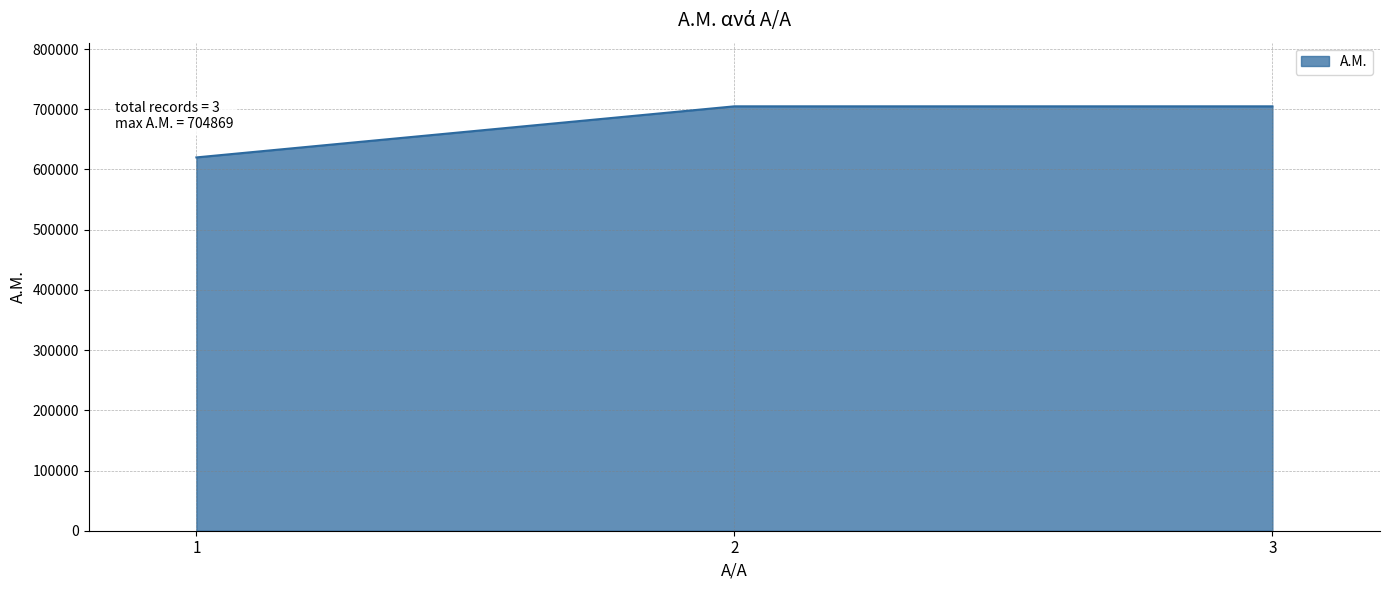

What is the change in value from 1 to 3?

+84836